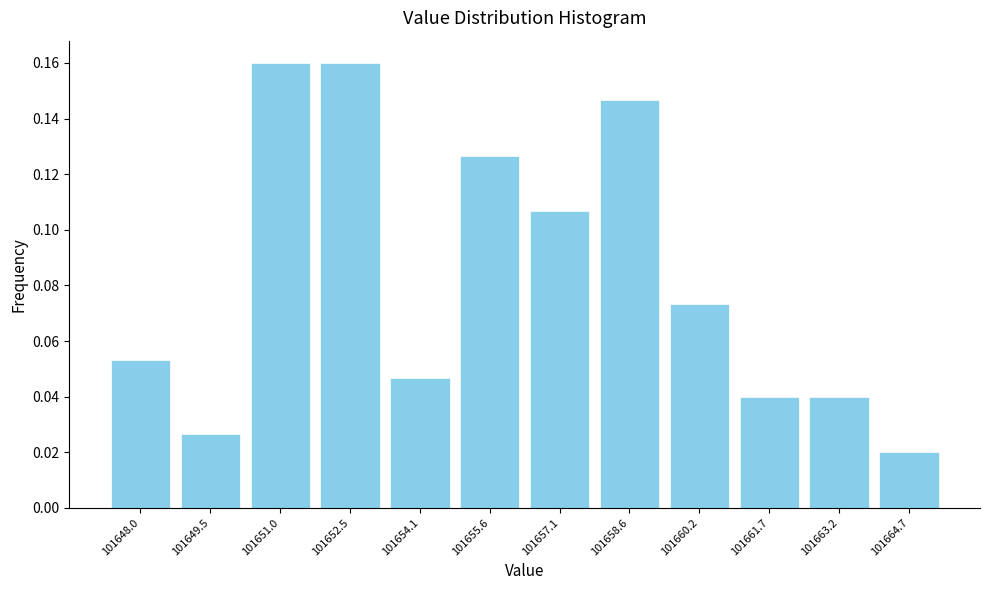

How tall is the bar that spans 101647.2 to 101648.8 on the x-axis? Neither the bar edges nor the heights are printed on the chart, so give them approximately, as read against the axes.

0.054